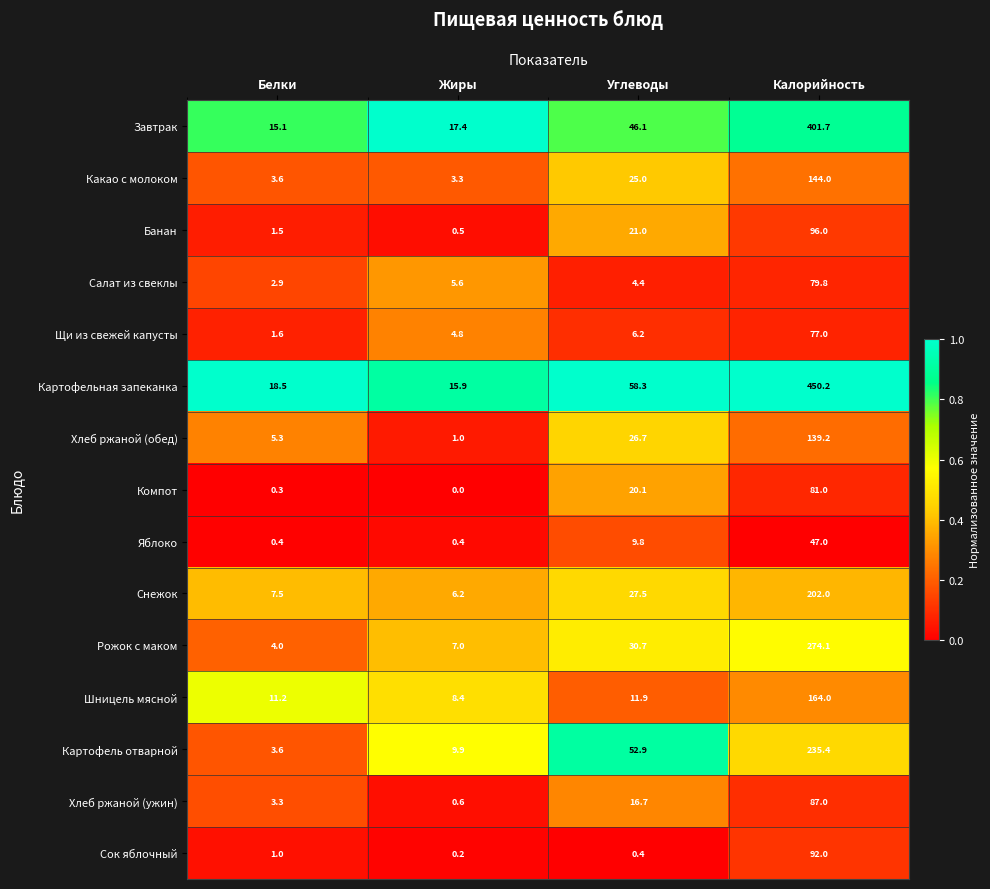

What is the difference between the second highest and minimum values in the Банан series?

20.5